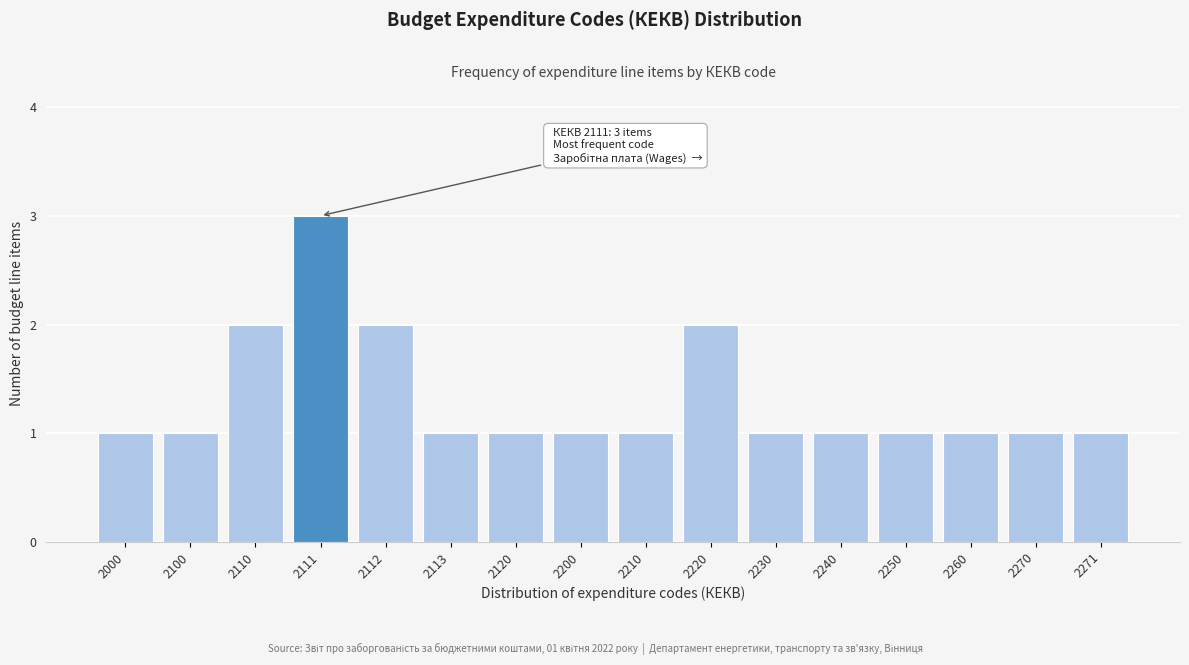

Reading right to left, transcribe all the data shown in this chart.

2271=1	2270=1	2260=1	2250=1	2240=1	2230=1	2220=2	2210=1	2200=1	2120=1	2113=1	2112=2	2111=3	2110=2	2100=1	2000=1